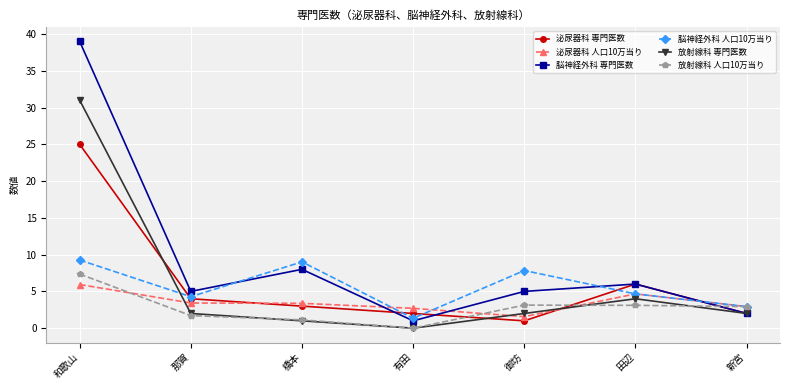

At which label does 放射線科 人口10万当り first exceed 2?

和歌山